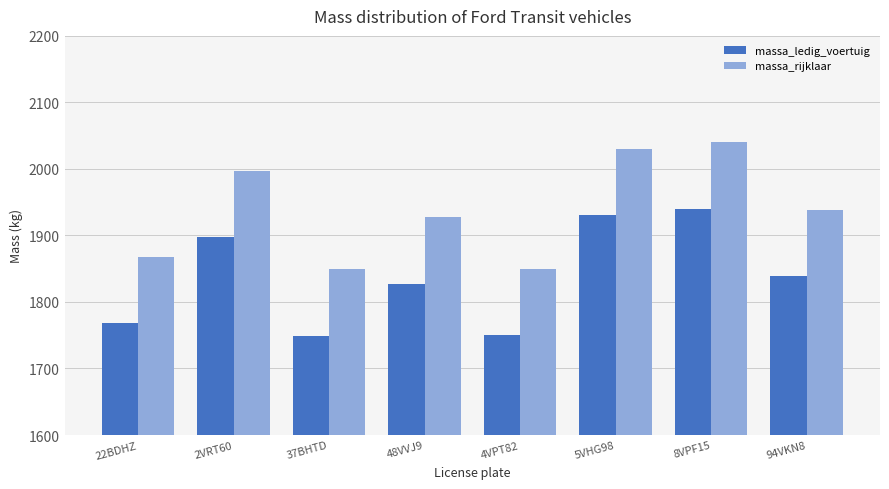

What is the minimum value for massa_rijklaar?

1849